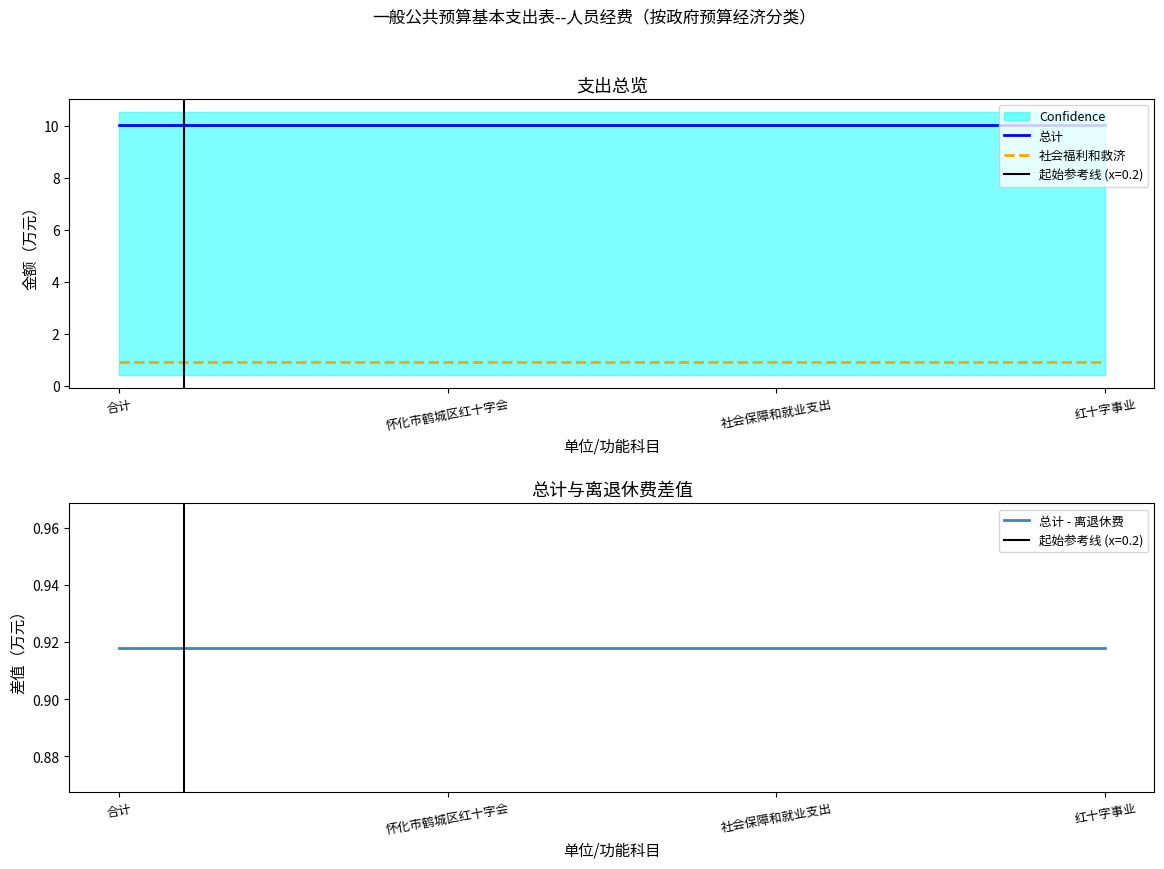

True or false: 总计 - 离退休费 and 总计 intersect in this chart.

False